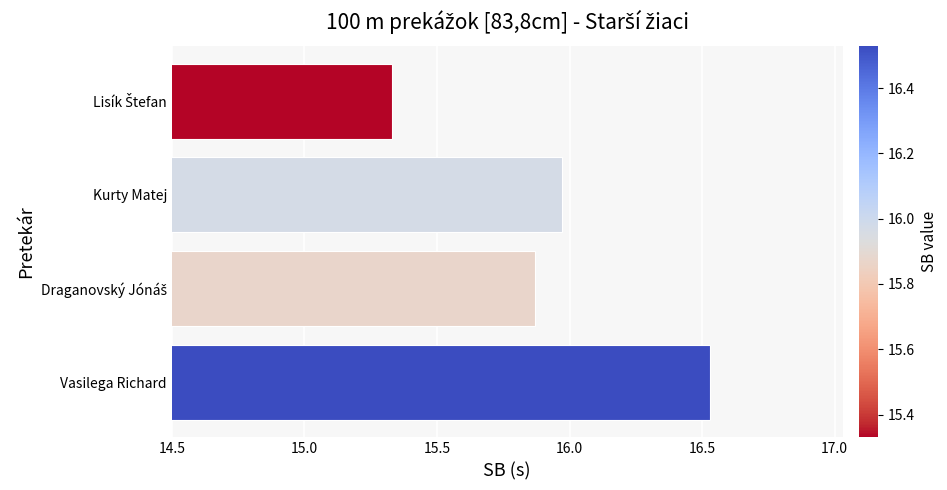

Which label corresponds to the largest value in the chart?

Vasilega Richard